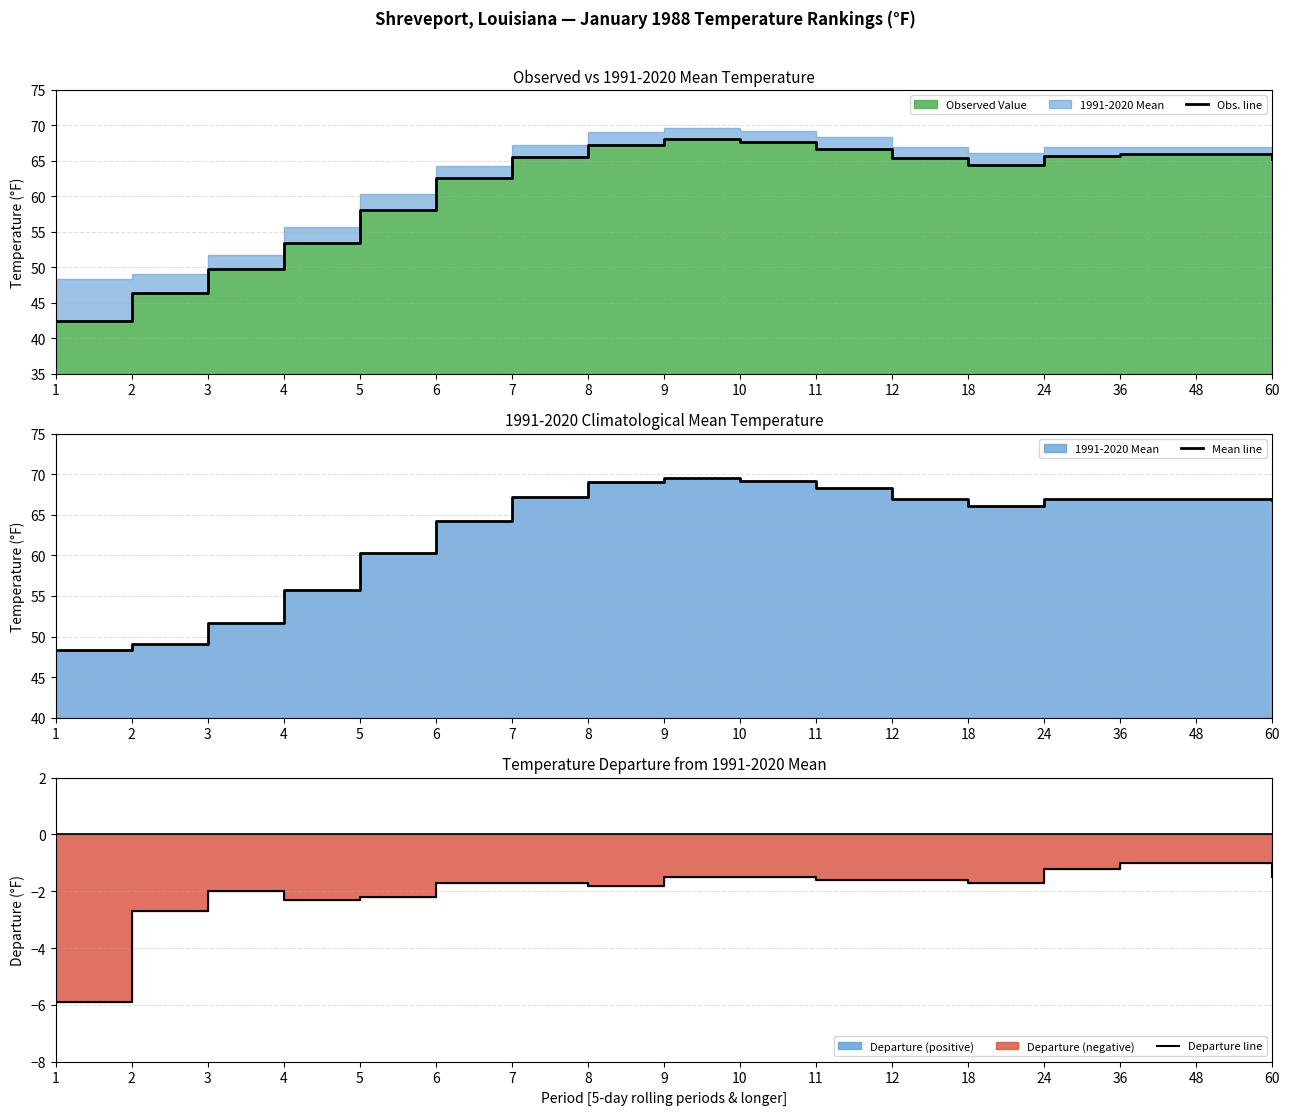

How many data points in Mean line are above 66?

11